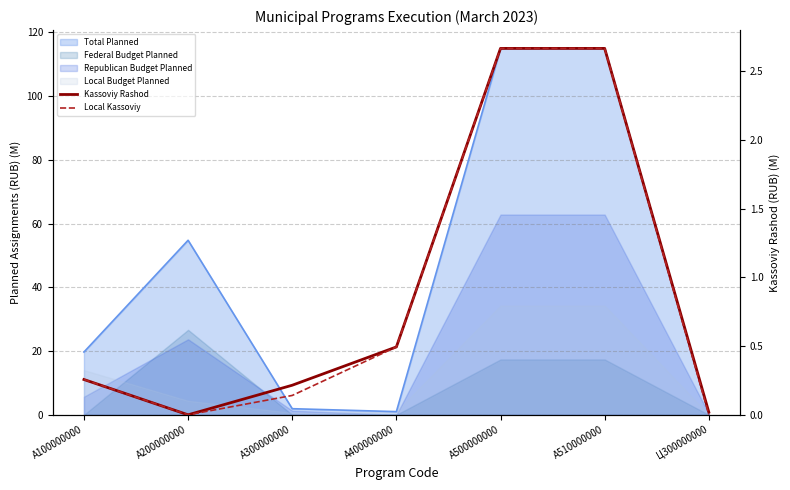

How many values in Local Kassoviy are above zero?

6